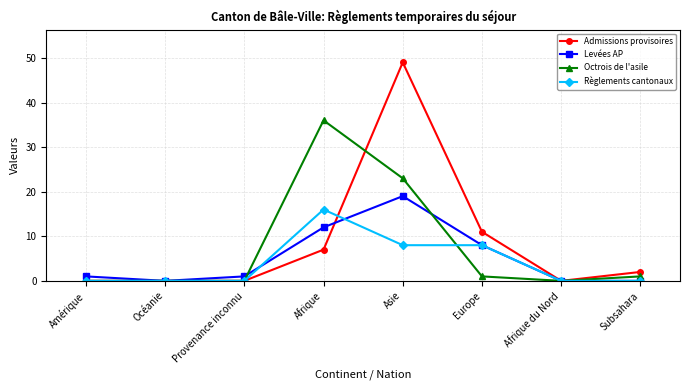

What is the label of the 2nd point from the left?

Océanie